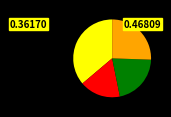

Is there any slice that represents more than half of the pie?

No